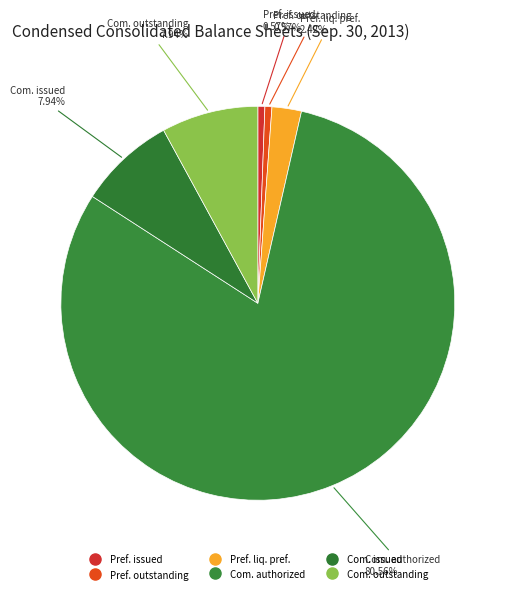

Which slice represents more than half of the pie?

Common stock, shares authorized